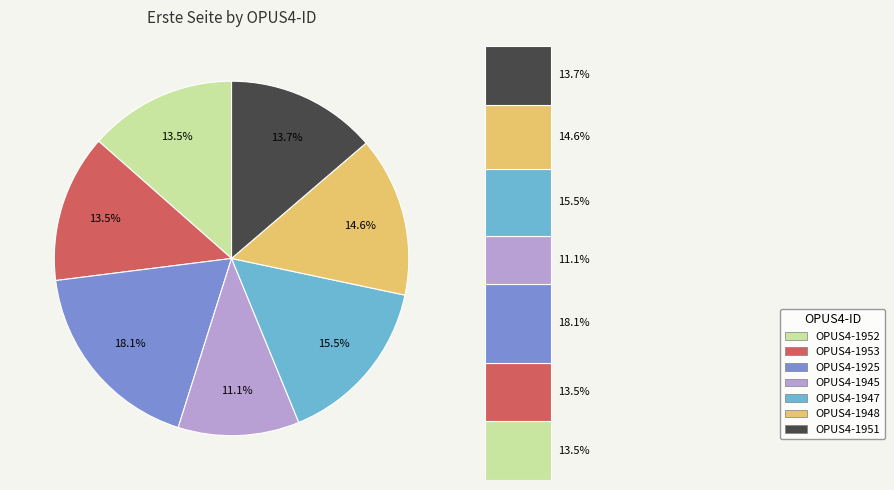

What percentage is NOT represented by OPUS4-1948?

85.4%